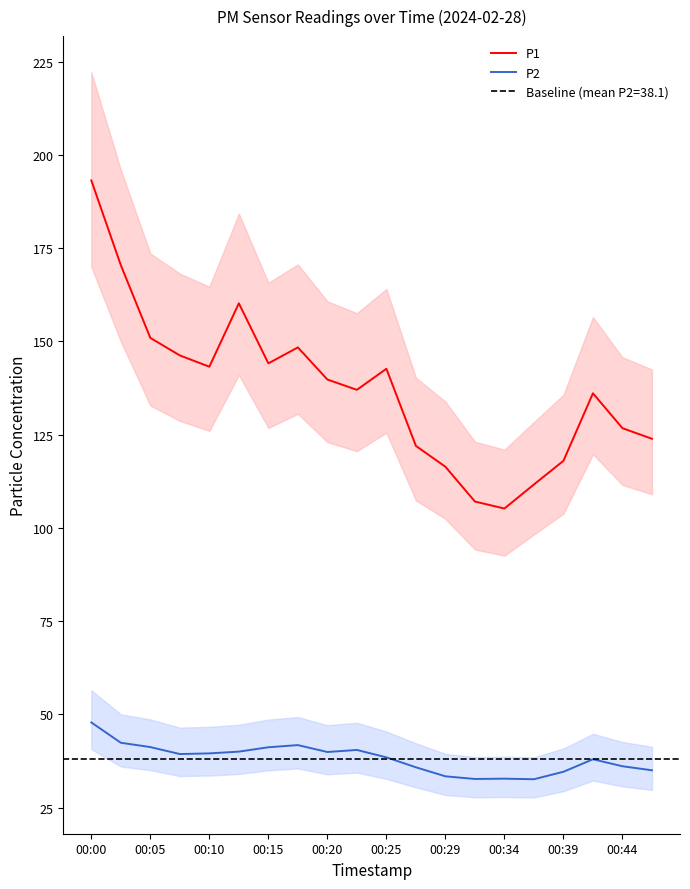

True or false: P2 and P1 intersect in this chart.

False